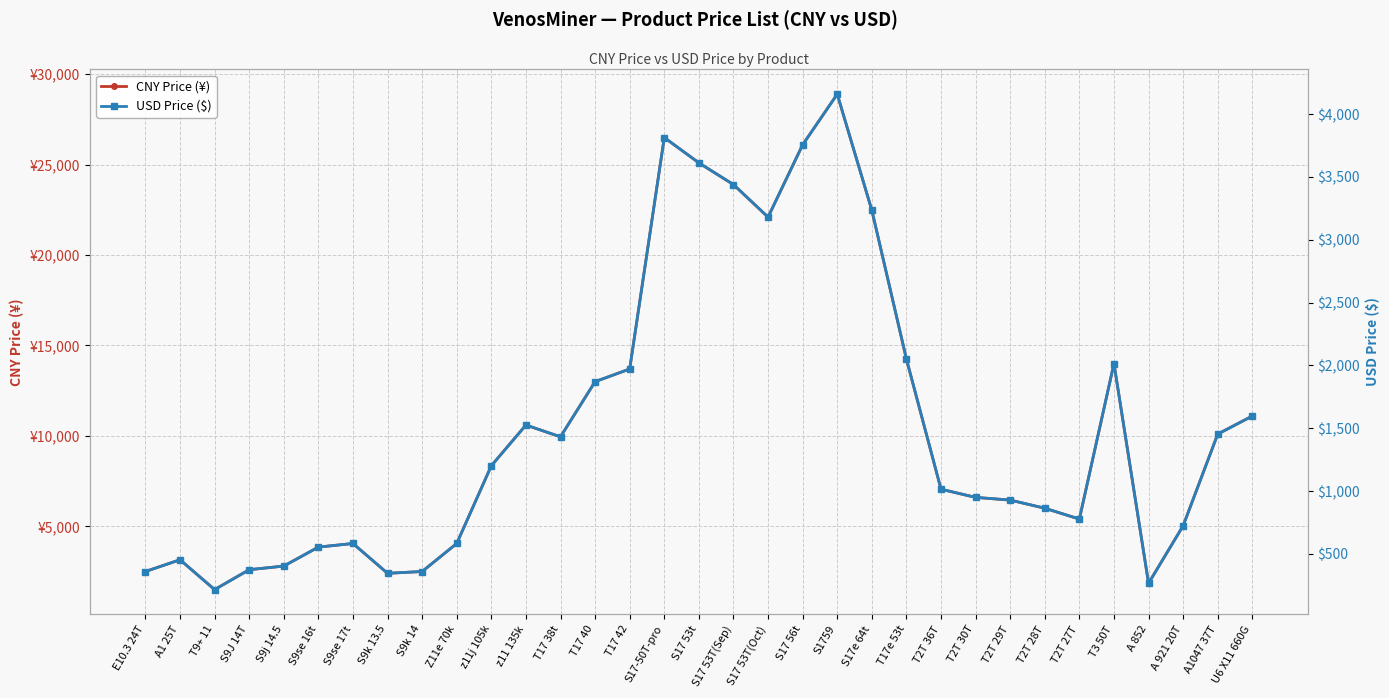

What are all the series names shown in the legend?

CNY Price (¥), USD Price ($)